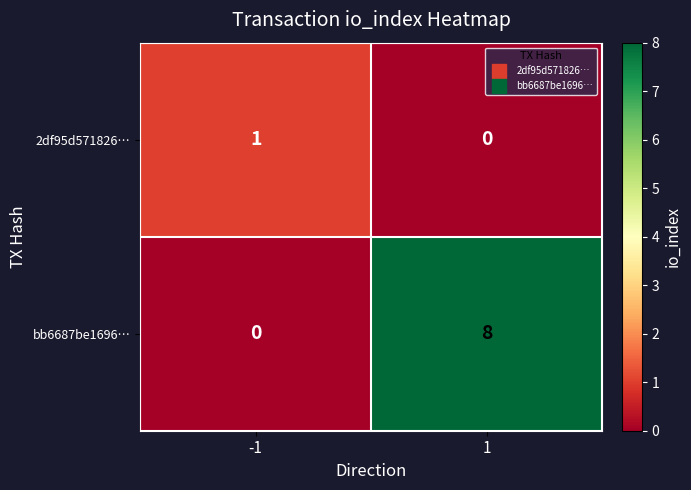

List the series in order of their peak value, highest first.

bb6687be1696…, 2df95d571826…